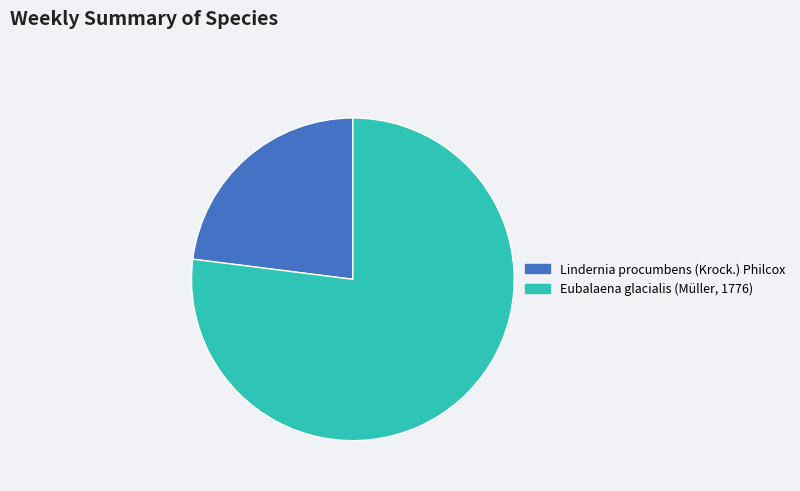

How many slices are in this pie chart?

2